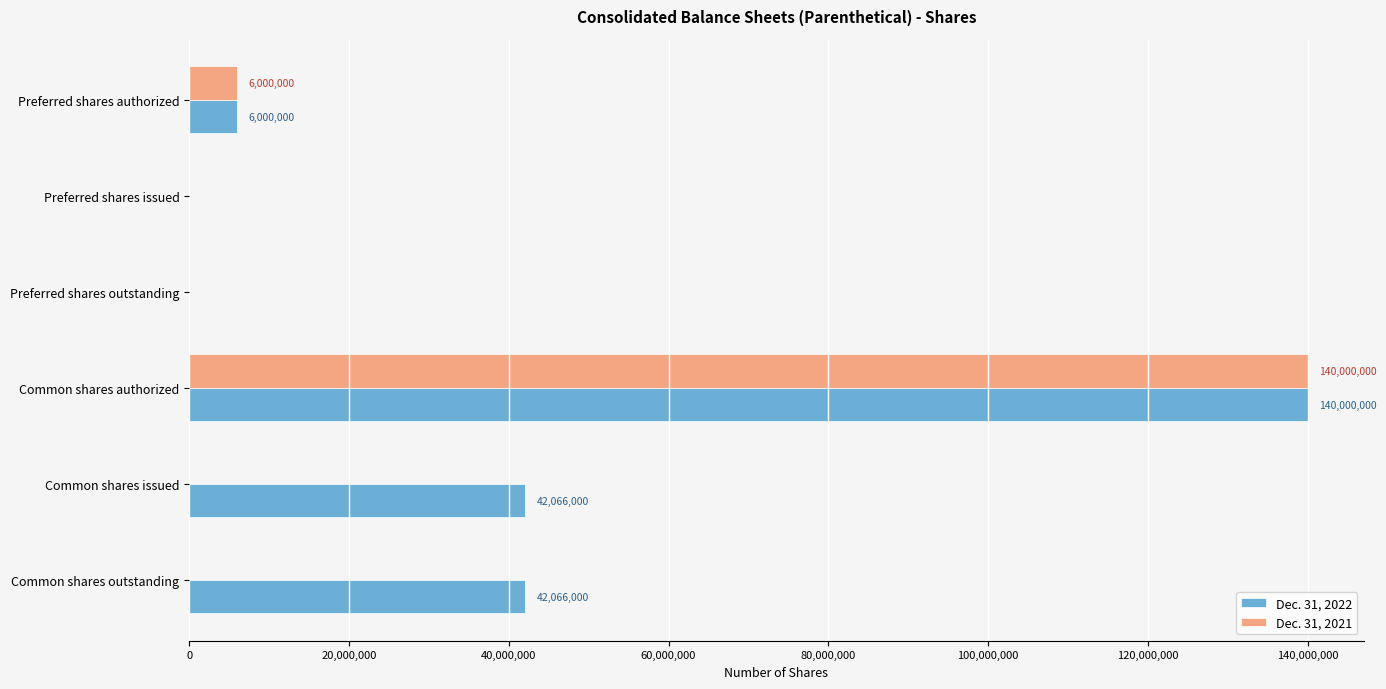

At which category is the sum across all series the highest?

Common shares authorized